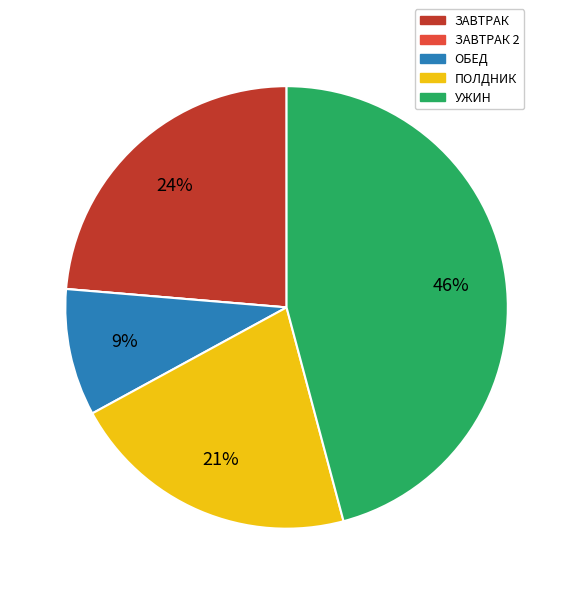

What is the ratio of the value at ПОЛДНИК to the value at УЖИН?

0.5